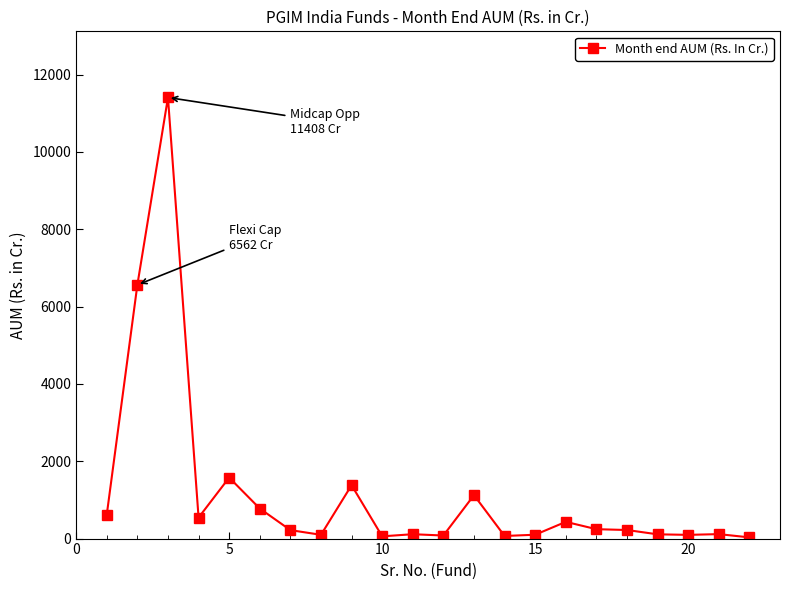

How many series are shown in this chart?

1